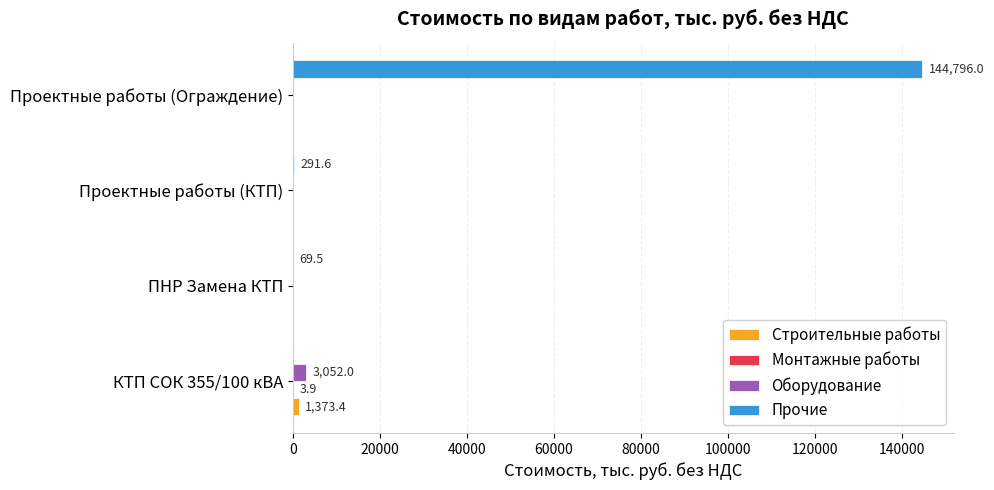

At which category is the sum across all series the highest?

Проектные работы (Ограждение)